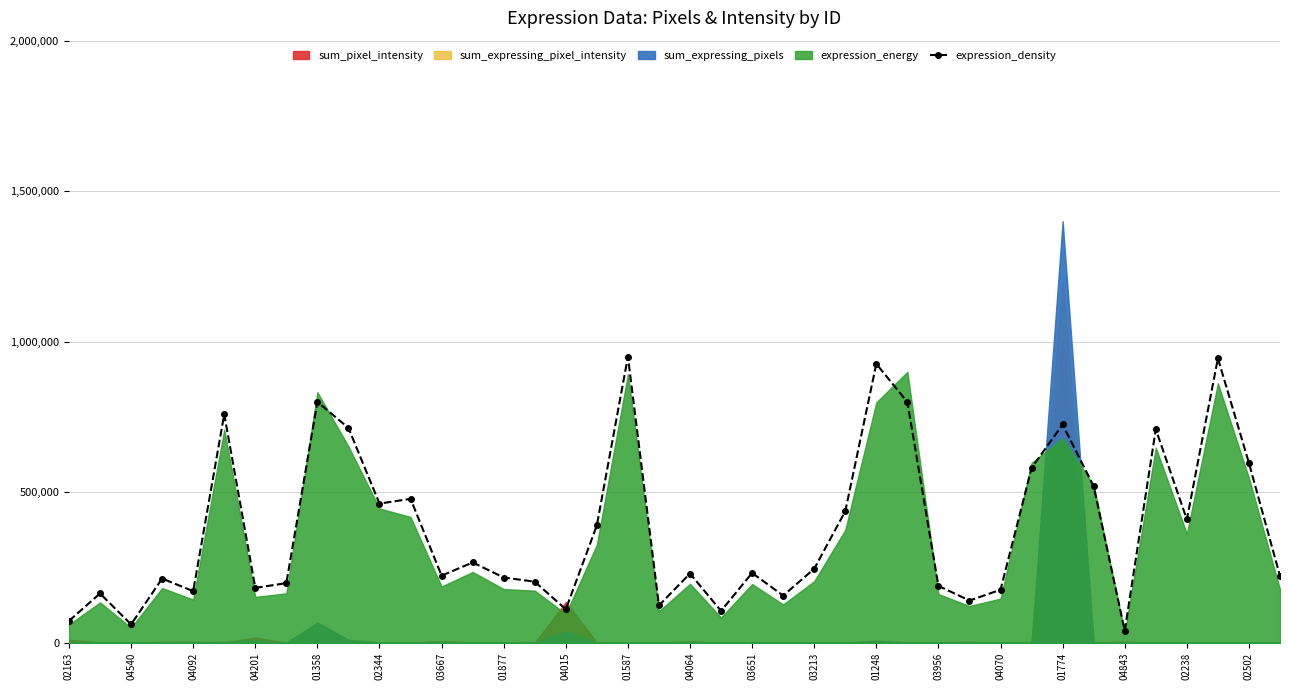

What is the average value?

378680.0